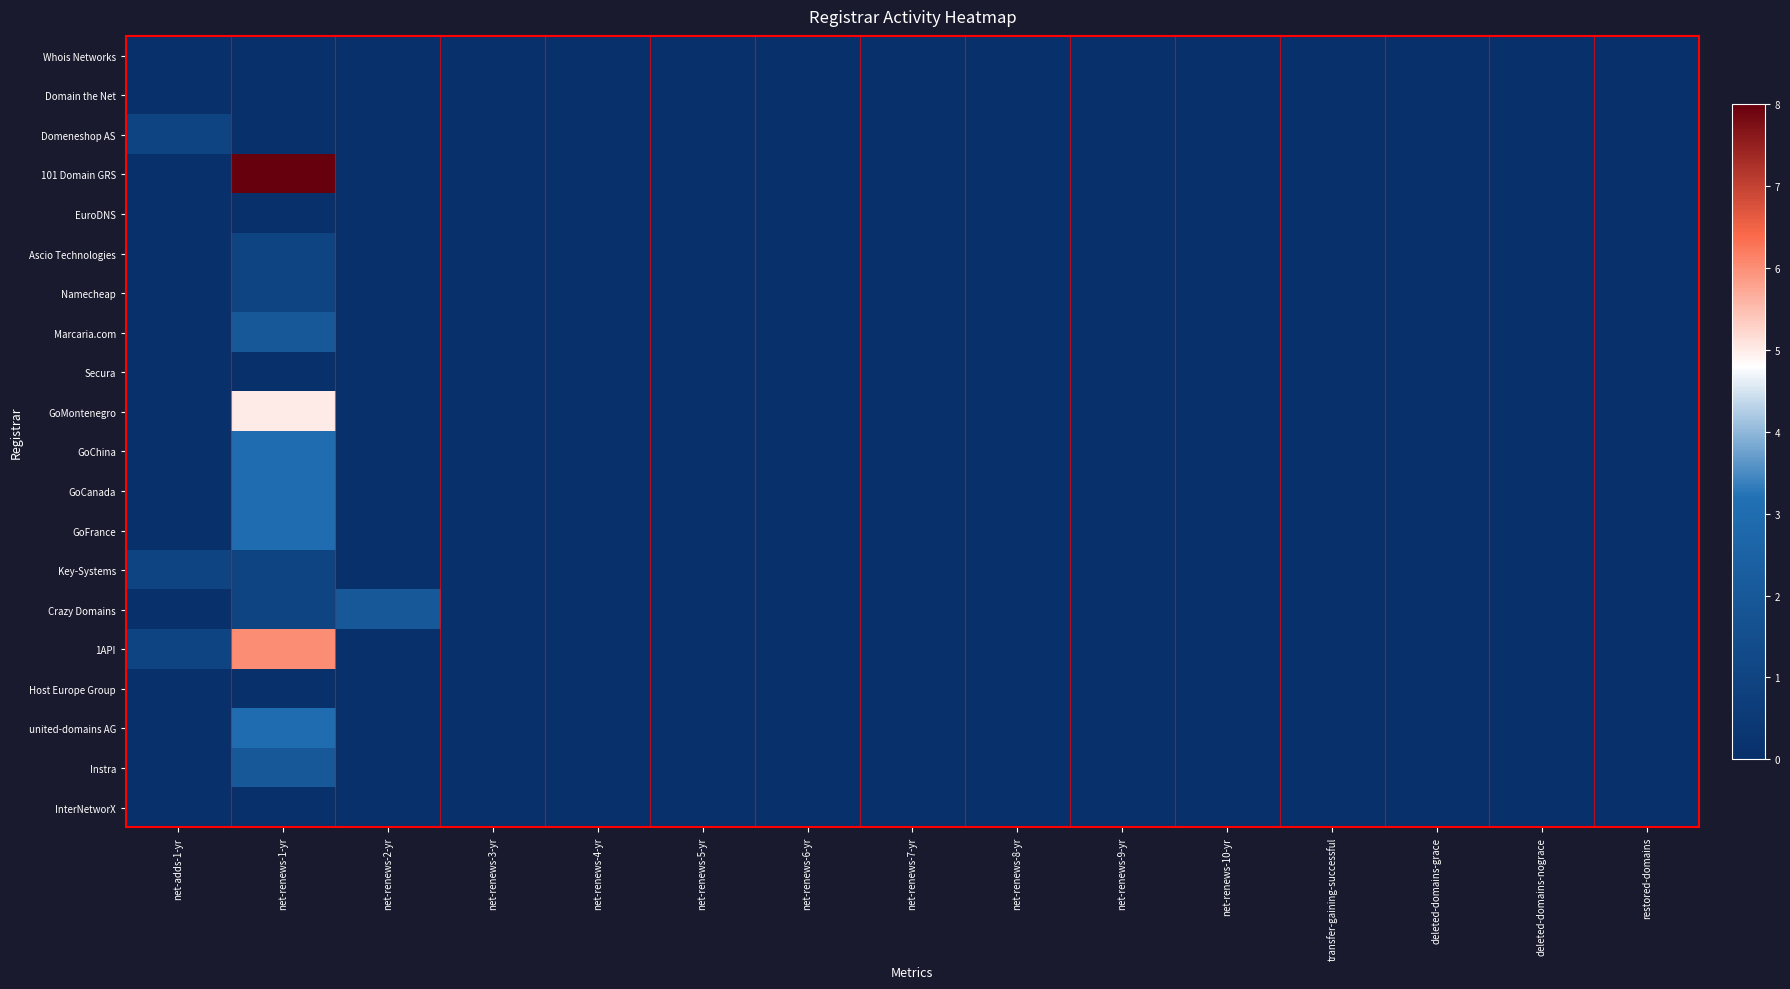

Reading left to right, list all the values displayed in this chart.

Whois Networks: net-adds-1-yr=0	net-renews-1-yr=0	net-renews-2-yr=0	net-renews-3-yr=0	net-renews-4-yr=0	net-renews-5-yr=0	net-renews-6-yr=0	net-renews-7-yr=0	net-renews-8-yr=0	net-renews-9-yr=0	net-renews-10-yr=0	transfer-gaining-successful=0	deleted-domains-grace=0	deleted-domains-nograce=0	restored-domains=0
Domain the Net: net-adds-1-yr=0	net-renews-1-yr=0	net-renews-2-yr=0	net-renews-3-yr=0	net-renews-4-yr=0	net-renews-5-yr=0	net-renews-6-yr=0	net-renews-7-yr=0	net-renews-8-yr=0	net-renews-9-yr=0	net-renews-10-yr=0	transfer-gaining-successful=0	deleted-domains-grace=0	deleted-domains-nograce=0	restored-domains=0
Domeneshop AS: net-adds-1-yr=1	net-renews-1-yr=0	net-renews-2-yr=0	net-renews-3-yr=0	net-renews-4-yr=0	net-renews-5-yr=0	net-renews-6-yr=0	net-renews-7-yr=0	net-renews-8-yr=0	net-renews-9-yr=0	net-renews-10-yr=0	transfer-gaining-successful=0	deleted-domains-grace=0	deleted-domains-nograce=0	restored-domains=0
101 Domain GRS: net-adds-1-yr=0	net-renews-1-yr=8	net-renews-2-yr=0	net-renews-3-yr=0	net-renews-4-yr=0	net-renews-5-yr=0	net-renews-6-yr=0	net-renews-7-yr=0	net-renews-8-yr=0	net-renews-9-yr=0	net-renews-10-yr=0	transfer-gaining-successful=0	deleted-domains-grace=0	deleted-domains-nograce=0	restored-domains=0
EuroDNS: net-adds-1-yr=0	net-renews-1-yr=0	net-renews-2-yr=0	net-renews-3-yr=0	net-renews-4-yr=0	net-renews-5-yr=0	net-renews-6-yr=0	net-renews-7-yr=0	net-renews-8-yr=0	net-renews-9-yr=0	net-renews-10-yr=0	transfer-gaining-successful=0	deleted-domains-grace=0	deleted-domains-nograce=0	restored-domains=0
Ascio Technologies: net-adds-1-yr=0	net-renews-1-yr=1	net-renews-2-yr=0	net-renews-3-yr=0	net-renews-4-yr=0	net-renews-5-yr=0	net-renews-6-yr=0	net-renews-7-yr=0	net-renews-8-yr=0	net-renews-9-yr=0	net-renews-10-yr=0	transfer-gaining-successful=0	deleted-domains-grace=0	deleted-domains-nograce=0	restored-domains=0
Namecheap: net-adds-1-yr=0	net-renews-1-yr=1	net-renews-2-yr=0	net-renews-3-yr=0	net-renews-4-yr=0	net-renews-5-yr=0	net-renews-6-yr=0	net-renews-7-yr=0	net-renews-8-yr=0	net-renews-9-yr=0	net-renews-10-yr=0	transfer-gaining-successful=0	deleted-domains-grace=0	deleted-domains-nograce=0	restored-domains=0
Marcaria.com: net-adds-1-yr=0	net-renews-1-yr=2	net-renews-2-yr=0	net-renews-3-yr=0	net-renews-4-yr=0	net-renews-5-yr=0	net-renews-6-yr=0	net-renews-7-yr=0	net-renews-8-yr=0	net-renews-9-yr=0	net-renews-10-yr=0	transfer-gaining-successful=0	deleted-domains-grace=0	deleted-domains-nograce=0	restored-domains=0
Secura: net-adds-1-yr=0	net-renews-1-yr=0	net-renews-2-yr=0	net-renews-3-yr=0	net-renews-4-yr=0	net-renews-5-yr=0	net-renews-6-yr=0	net-renews-7-yr=0	net-renews-8-yr=0	net-renews-9-yr=0	net-renews-10-yr=0	transfer-gaining-successful=0	deleted-domains-grace=0	deleted-domains-nograce=0	restored-domains=0
GoMontenegro: net-adds-1-yr=0	net-renews-1-yr=5	net-renews-2-yr=0	net-renews-3-yr=0	net-renews-4-yr=0	net-renews-5-yr=0	net-renews-6-yr=0	net-renews-7-yr=0	net-renews-8-yr=0	net-renews-9-yr=0	net-renews-10-yr=0	transfer-gaining-successful=0	deleted-domains-grace=0	deleted-domains-nograce=0	restored-domains=0
GoChina: net-adds-1-yr=0	net-renews-1-yr=3	net-renews-2-yr=0	net-renews-3-yr=0	net-renews-4-yr=0	net-renews-5-yr=0	net-renews-6-yr=0	net-renews-7-yr=0	net-renews-8-yr=0	net-renews-9-yr=0	net-renews-10-yr=0	transfer-gaining-successful=0	deleted-domains-grace=0	deleted-domains-nograce=0	restored-domains=0
GoCanada: net-adds-1-yr=0	net-renews-1-yr=3	net-renews-2-yr=0	net-renews-3-yr=0	net-renews-4-yr=0	net-renews-5-yr=0	net-renews-6-yr=0	net-renews-7-yr=0	net-renews-8-yr=0	net-renews-9-yr=0	net-renews-10-yr=0	transfer-gaining-successful=0	deleted-domains-grace=0	deleted-domains-nograce=0	restored-domains=0
GoFrance: net-adds-1-yr=0	net-renews-1-yr=3	net-renews-2-yr=0	net-renews-3-yr=0	net-renews-4-yr=0	net-renews-5-yr=0	net-renews-6-yr=0	net-renews-7-yr=0	net-renews-8-yr=0	net-renews-9-yr=0	net-renews-10-yr=0	transfer-gaining-successful=0	deleted-domains-grace=0	deleted-domains-nograce=0	restored-domains=0
Key-Systems: net-adds-1-yr=1	net-renews-1-yr=1	net-renews-2-yr=0	net-renews-3-yr=0	net-renews-4-yr=0	net-renews-5-yr=0	net-renews-6-yr=0	net-renews-7-yr=0	net-renews-8-yr=0	net-renews-9-yr=0	net-renews-10-yr=0	transfer-gaining-successful=0	deleted-domains-grace=0	deleted-domains-nograce=0	restored-domains=0
Crazy Domains: net-adds-1-yr=0	net-renews-1-yr=1	net-renews-2-yr=2	net-renews-3-yr=0	net-renews-4-yr=0	net-renews-5-yr=0	net-renews-6-yr=0	net-renews-7-yr=0	net-renews-8-yr=0	net-renews-9-yr=0	net-renews-10-yr=0	transfer-gaining-successful=0	deleted-domains-grace=0	deleted-domains-nograce=0	restored-domains=0
1API: net-adds-1-yr=1	net-renews-1-yr=6	net-renews-2-yr=0	net-renews-3-yr=0	net-renews-4-yr=0	net-renews-5-yr=0	net-renews-6-yr=0	net-renews-7-yr=0	net-renews-8-yr=0	net-renews-9-yr=0	net-renews-10-yr=0	transfer-gaining-successful=0	deleted-domains-grace=0	deleted-domains-nograce=0	restored-domains=0
Host Europe Group: net-adds-1-yr=0	net-renews-1-yr=0	net-renews-2-yr=0	net-renews-3-yr=0	net-renews-4-yr=0	net-renews-5-yr=0	net-renews-6-yr=0	net-renews-7-yr=0	net-renews-8-yr=0	net-renews-9-yr=0	net-renews-10-yr=0	transfer-gaining-successful=0	deleted-domains-grace=0	deleted-domains-nograce=0	restored-domains=0
united-domains AG: net-adds-1-yr=0	net-renews-1-yr=3	net-renews-2-yr=0	net-renews-3-yr=0	net-renews-4-yr=0	net-renews-5-yr=0	net-renews-6-yr=0	net-renews-7-yr=0	net-renews-8-yr=0	net-renews-9-yr=0	net-renews-10-yr=0	transfer-gaining-successful=0	deleted-domains-grace=0	deleted-domains-nograce=0	restored-domains=0
Instra: net-adds-1-yr=0	net-renews-1-yr=2	net-renews-2-yr=0	net-renews-3-yr=0	net-renews-4-yr=0	net-renews-5-yr=0	net-renews-6-yr=0	net-renews-7-yr=0	net-renews-8-yr=0	net-renews-9-yr=0	net-renews-10-yr=0	transfer-gaining-successful=0	deleted-domains-grace=0	deleted-domains-nograce=0	restored-domains=0
InterNetworX: net-adds-1-yr=0	net-renews-1-yr=0	net-renews-2-yr=0	net-renews-3-yr=0	net-renews-4-yr=0	net-renews-5-yr=0	net-renews-6-yr=0	net-renews-7-yr=0	net-renews-8-yr=0	net-renews-9-yr=0	net-renews-10-yr=0	transfer-gaining-successful=0	deleted-domains-grace=0	deleted-domains-nograce=0	restored-domains=0